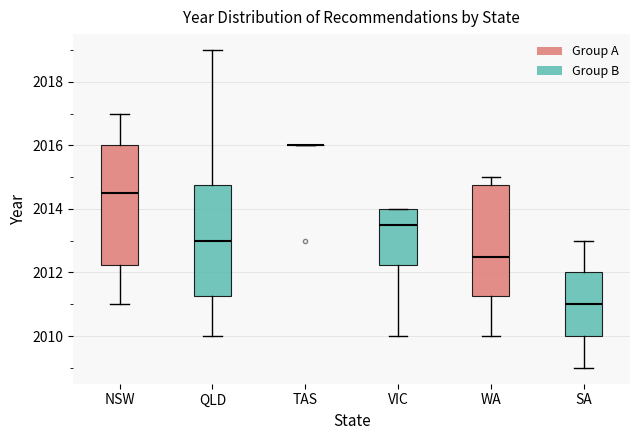

Reading left to right, transcribe this box plot: for each box, give where its median line is, the range the box spans, and where its two whiskers end, as read against the y-axis. The values are not printed on the chart, so give them approximately, as read against the axis.

NSW: median 2014.6, box 2012.2 to 2016.0, whiskers 2011.0 to 2017.0
QLD: median 2013.0, box 2011.2 to 2014.8, whiskers 2010.0 to 2019.0
TAS: box collapsed to a line at 2016.0, whiskers 2016.0 to 2016.0
VIC: median 2013.6, box 2012.2 to 2014.0, whiskers 2010.0 to 2014.0
WA: median 2012.6, box 2011.2 to 2014.8, whiskers 2010.0 to 2015.0
SA: median 2011.0, box 2010.0 to 2012.0, whiskers 2009.0 to 2013.0